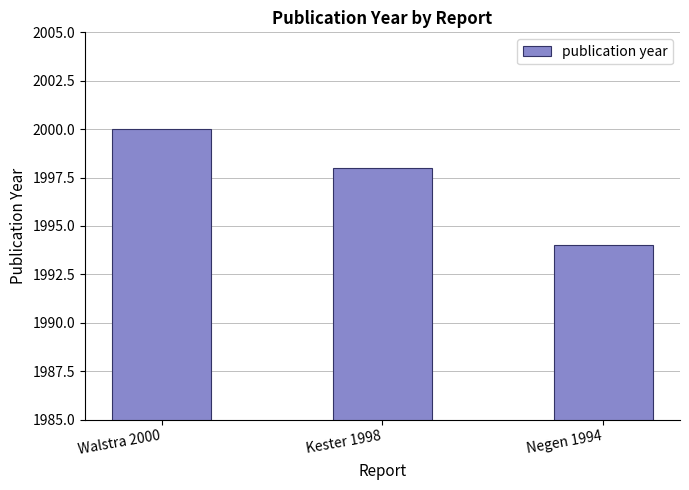

How many bars are there in total?

3